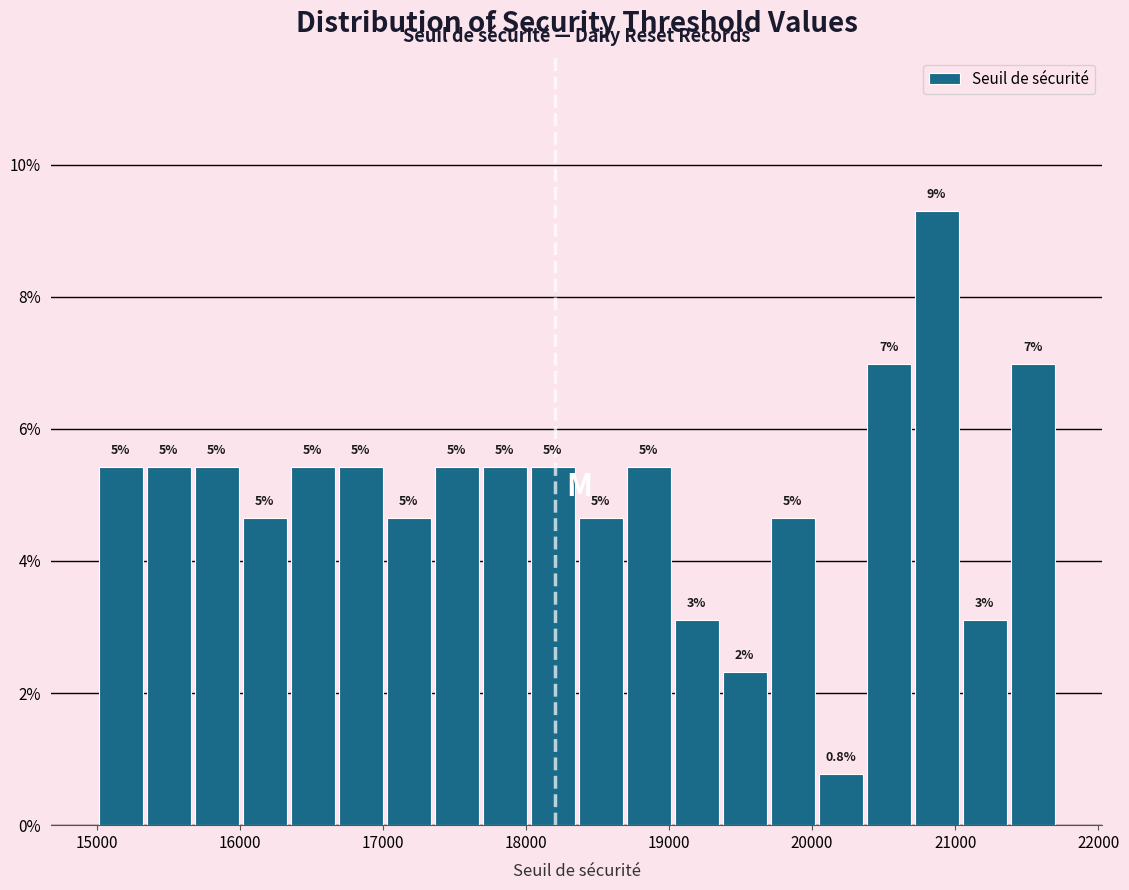

Around what value on the x-axis is the tallest bar? Give the approximate position of its centre, as read against the axis.

20900